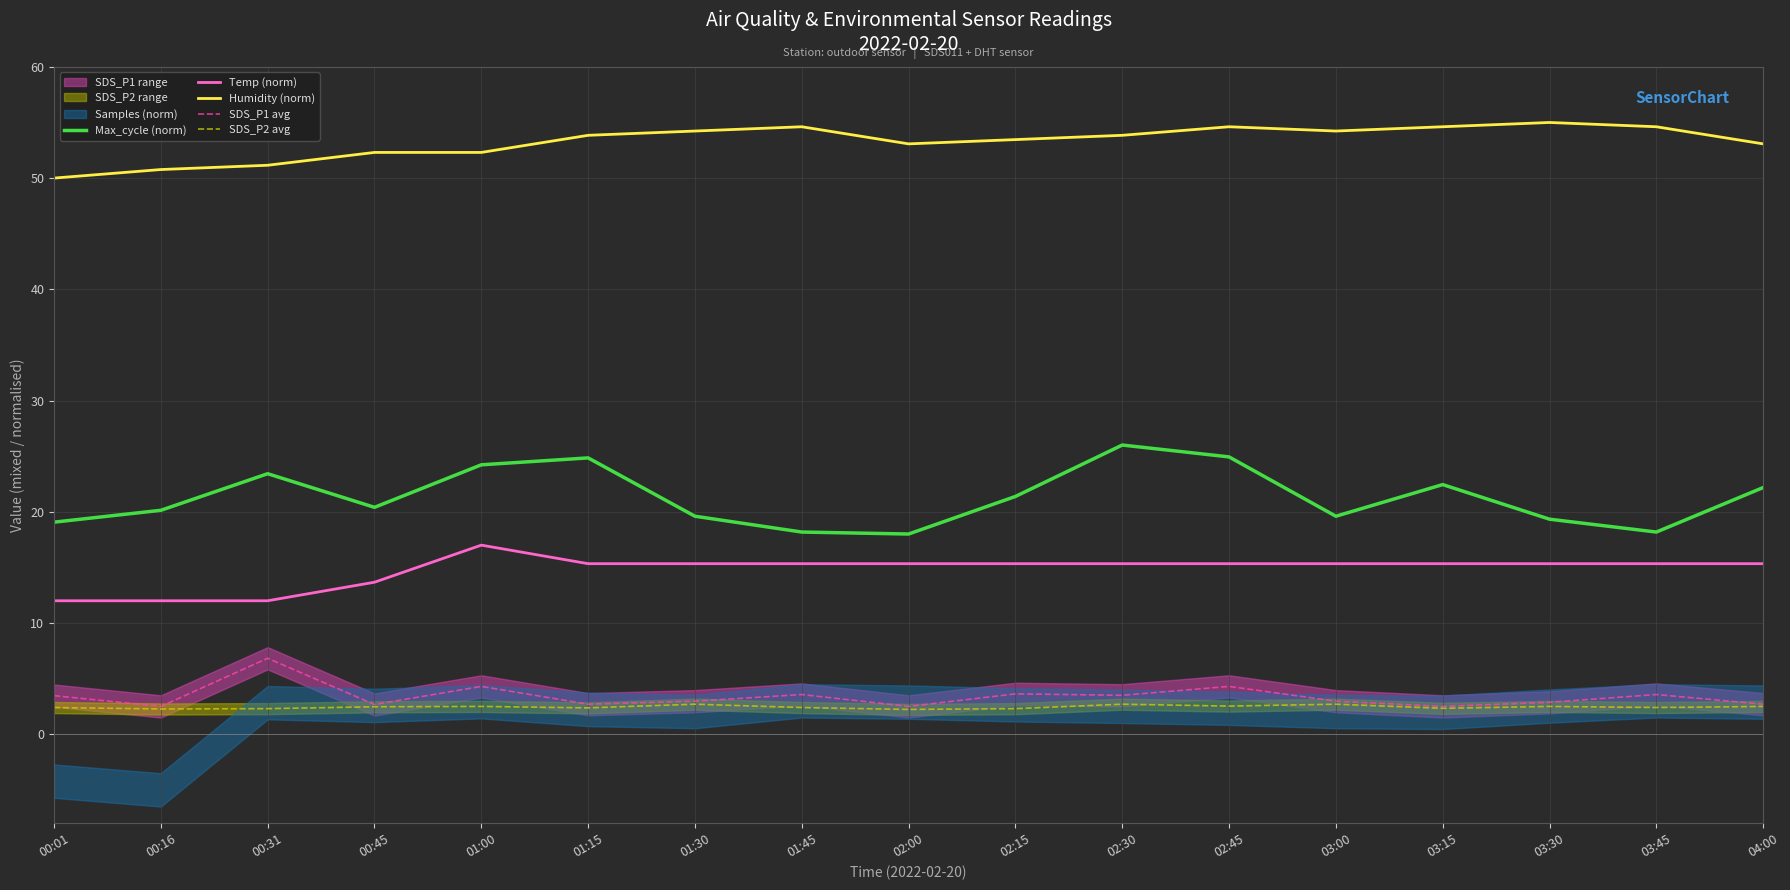

Where is the first local maximum for Temp (norm)?

01:00